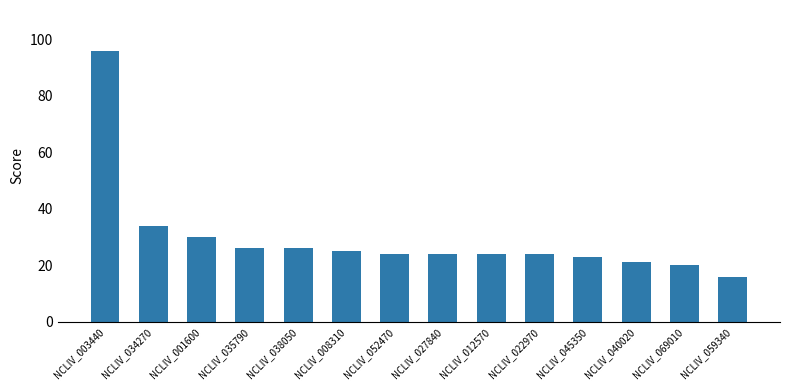

Is it true that the value at NCLIV_001600 is 12?

False